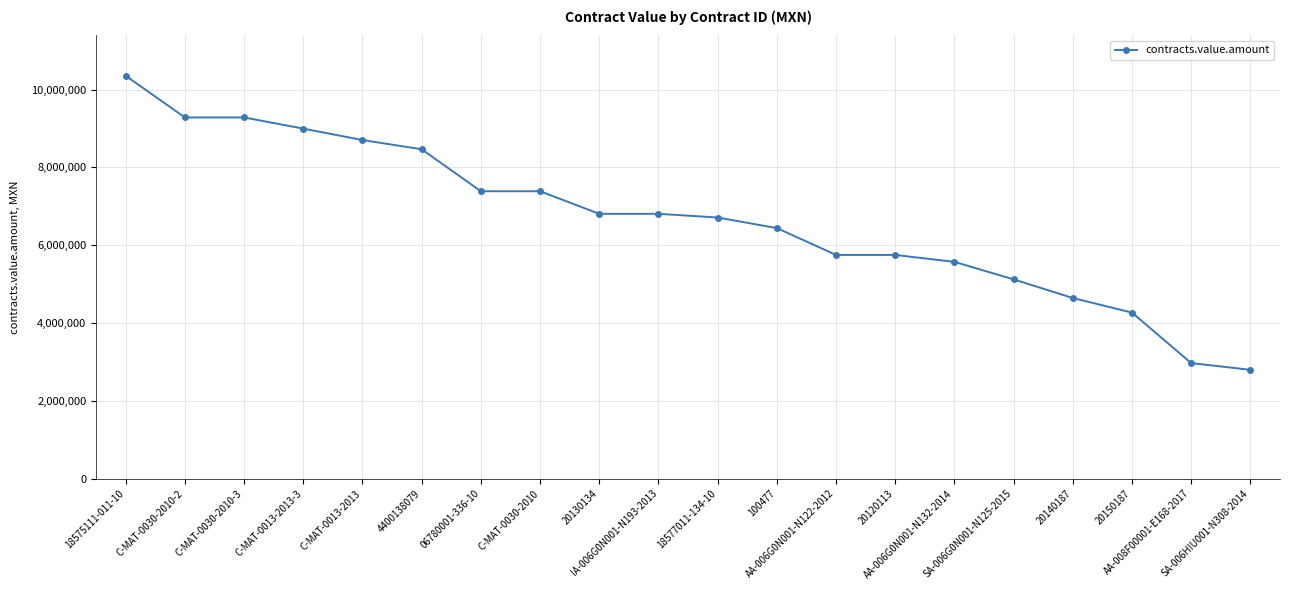

What is the sum of all values?

133501044.7